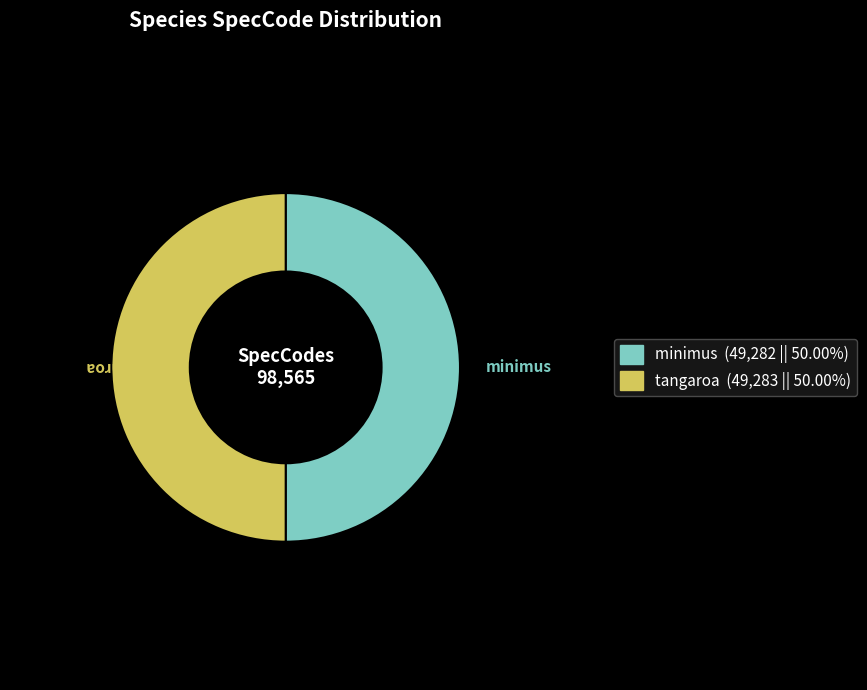

Approximately how many times larger is the value at minimus compared to tangaroa?

1.0